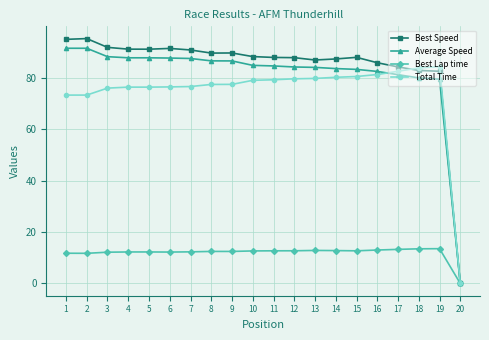

What is the greatest value displayed?

95.2